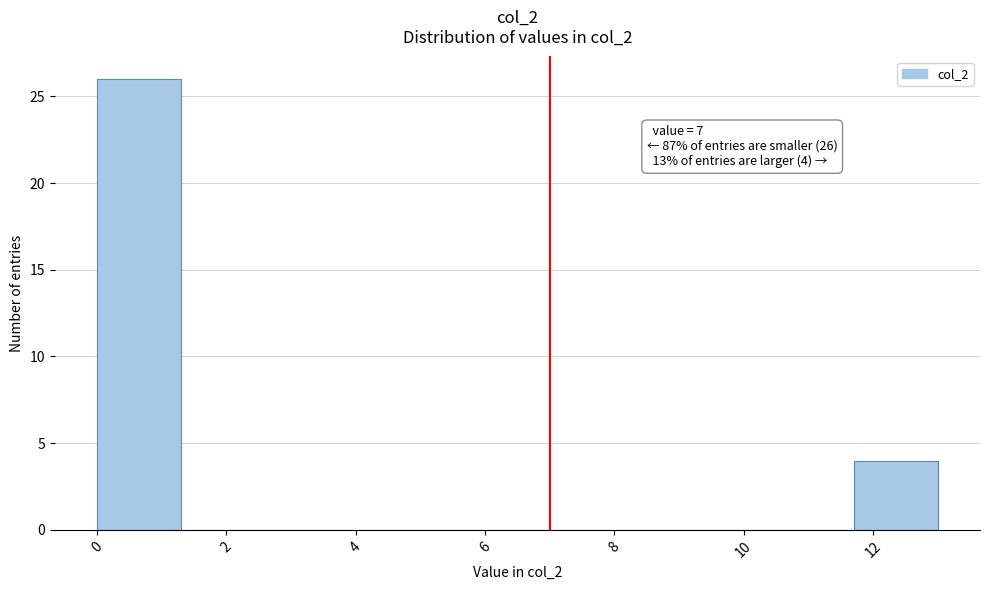

Over which range of the x-axis is the bar tallest?

0.0 to 1.3